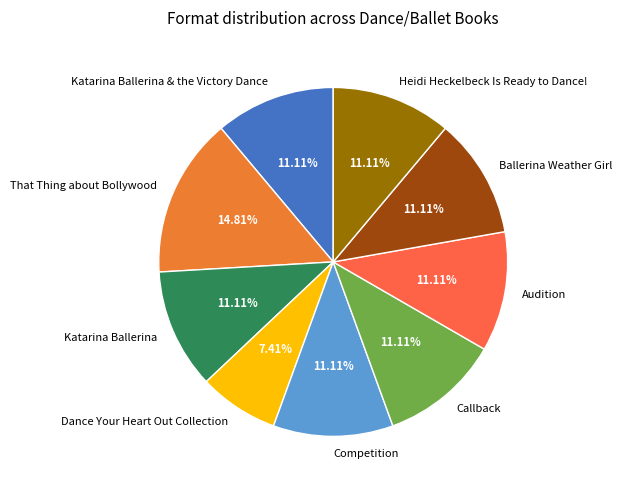

Combined, do Competition and Dance Your Heart Out Collection account for over 50%?

No